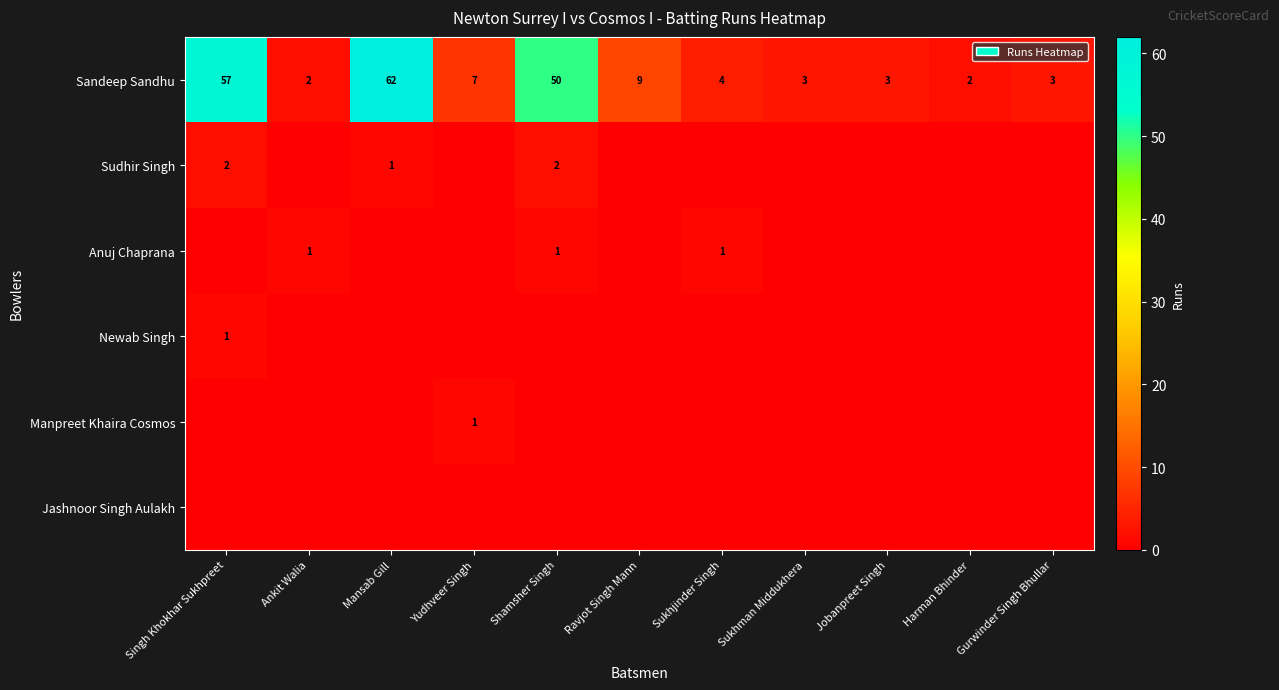

Read the Sandeep Sandhu value at Jobanpreet Singh.

3